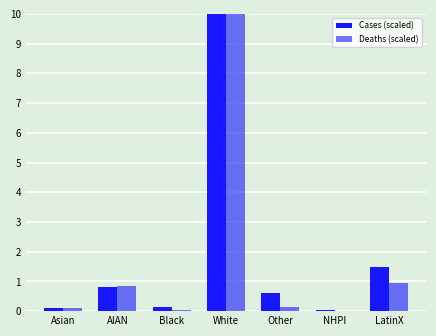

The value of Cases (scaled) at Asian is 0.0. True or false?

False